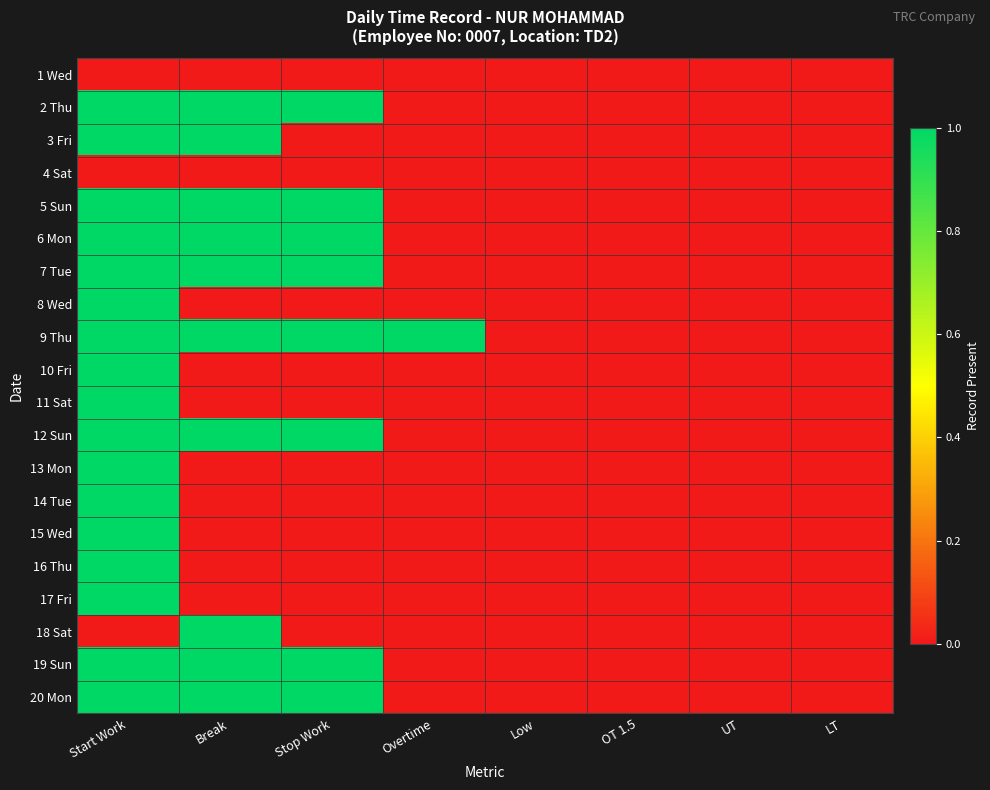

Between Start Work and Overtime, which is larger?

Start Work